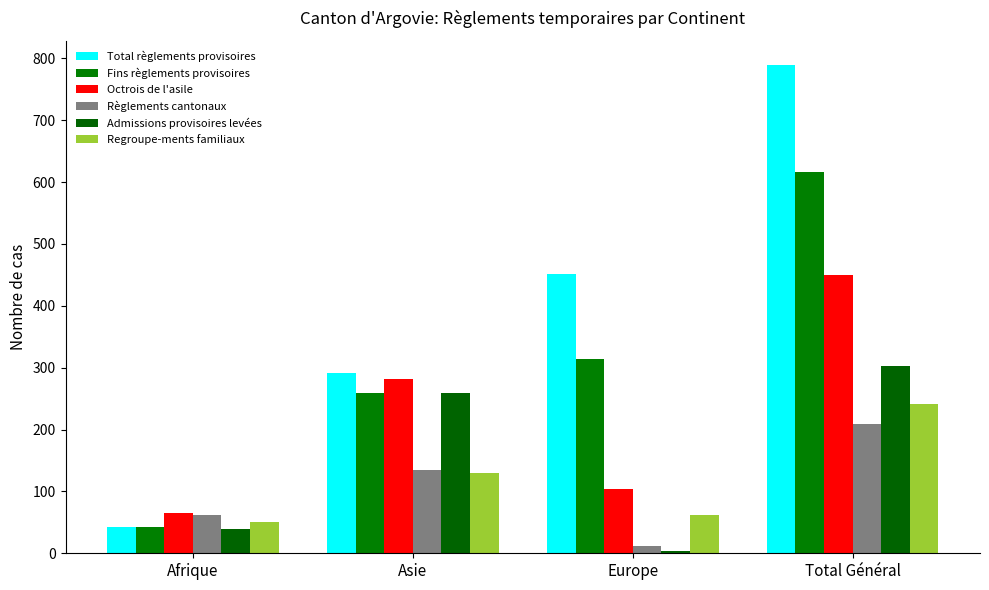

Rank the series at Europe from highest to lowest value.

Total règlements provisoires, Fins règlements provisoires, Octrois de l'asile, Regroupe-ments familiaux, Règlements cantonaux, Admissions provisoires levées